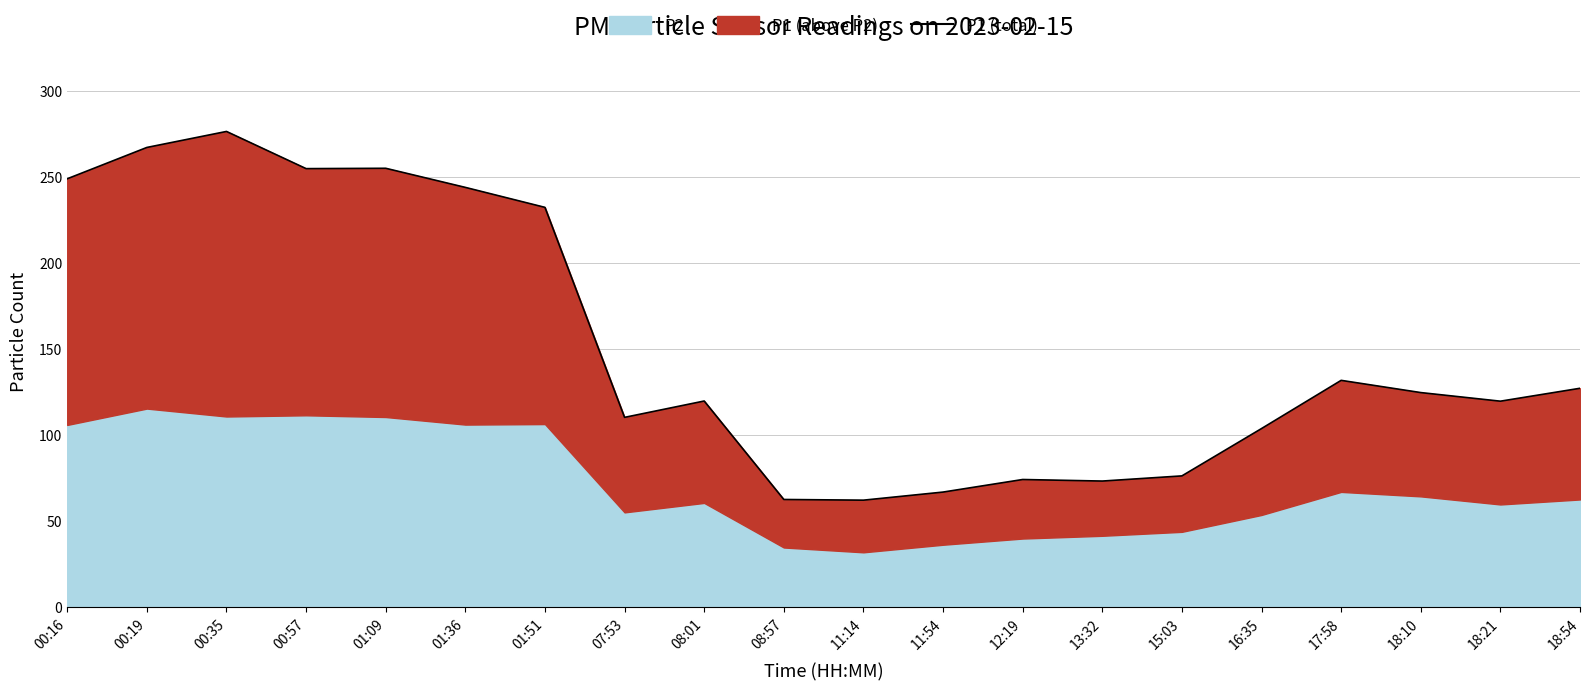

True or false: the data has more than 2 interior local peaks.

True